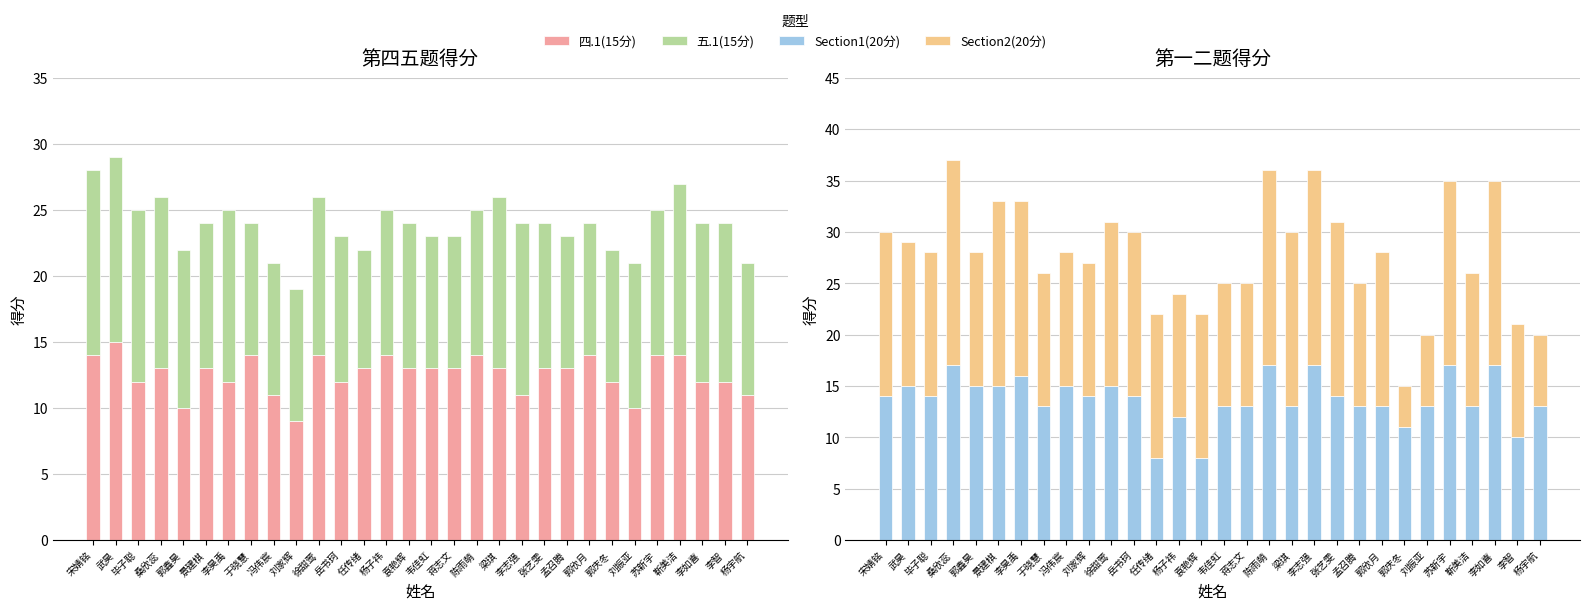

What is the difference between the maximum and minimum values in the Section1(20分) series?

9